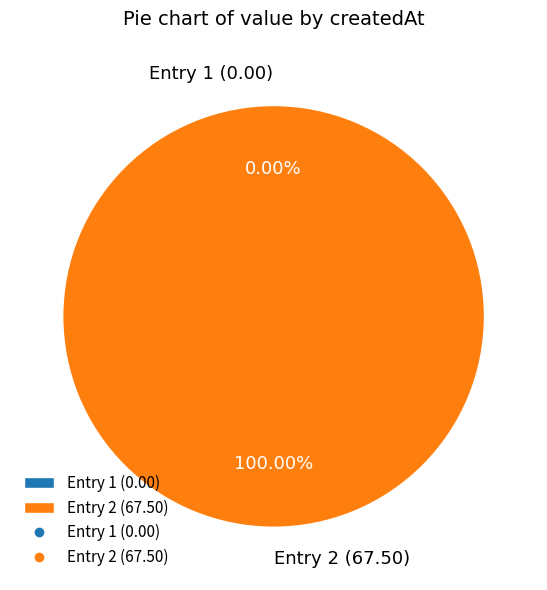

Is it true that 2022-09-03T00:59:37.733Z is 0% of the pie?

True